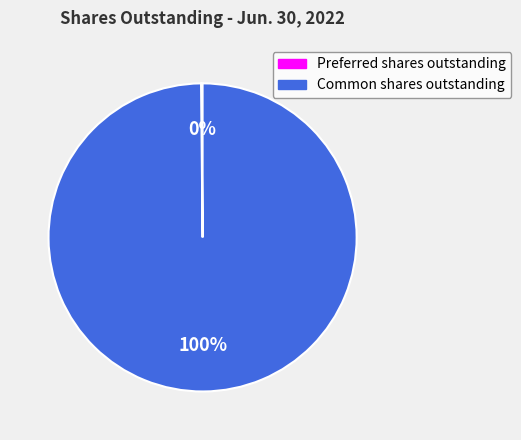

Which slice is the largest?

Common shares outstanding